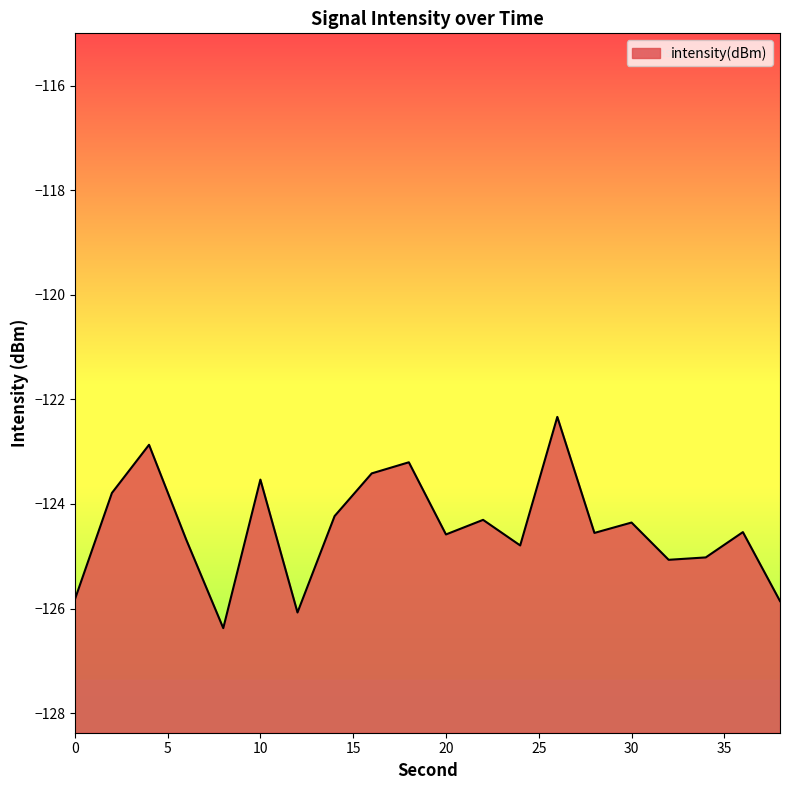

What is the greatest value displayed?

-122.3